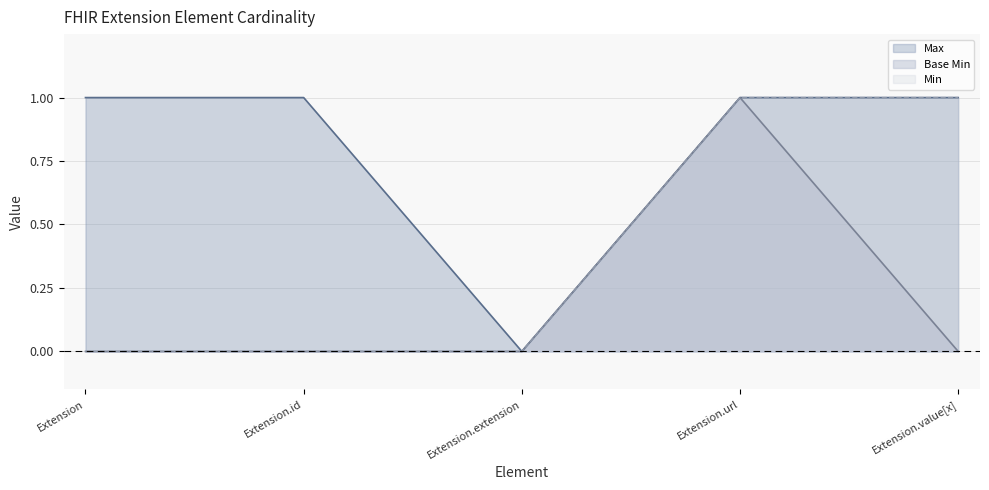

Which series has the largest total across all categories?

Max